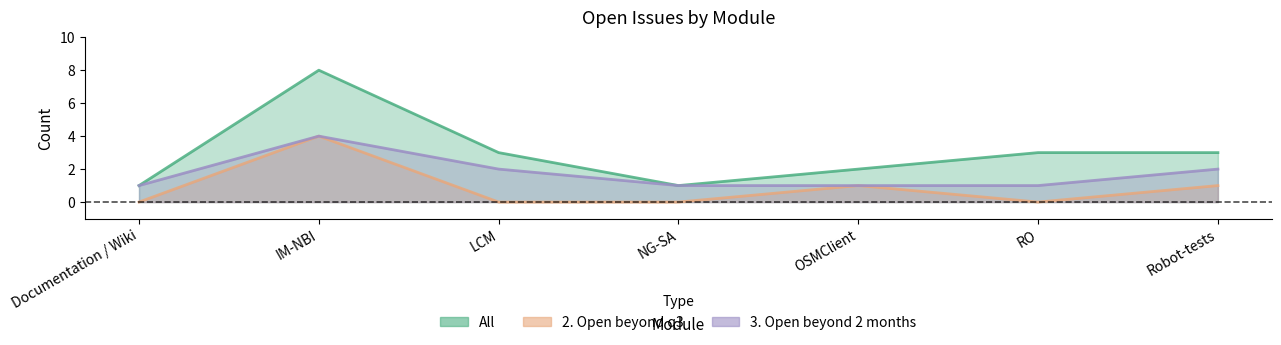

True or false: 2. Open beyond q3 has a value of 0 at RO.

True